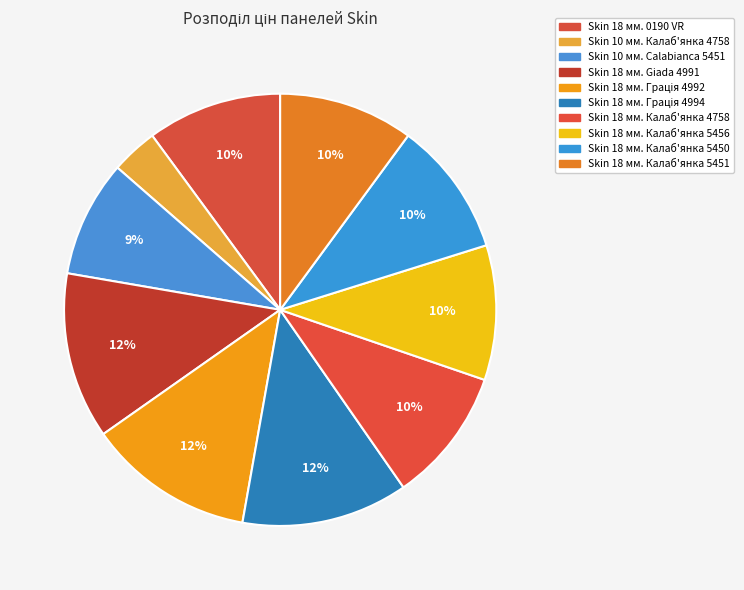

How many slices are in this pie chart?

10